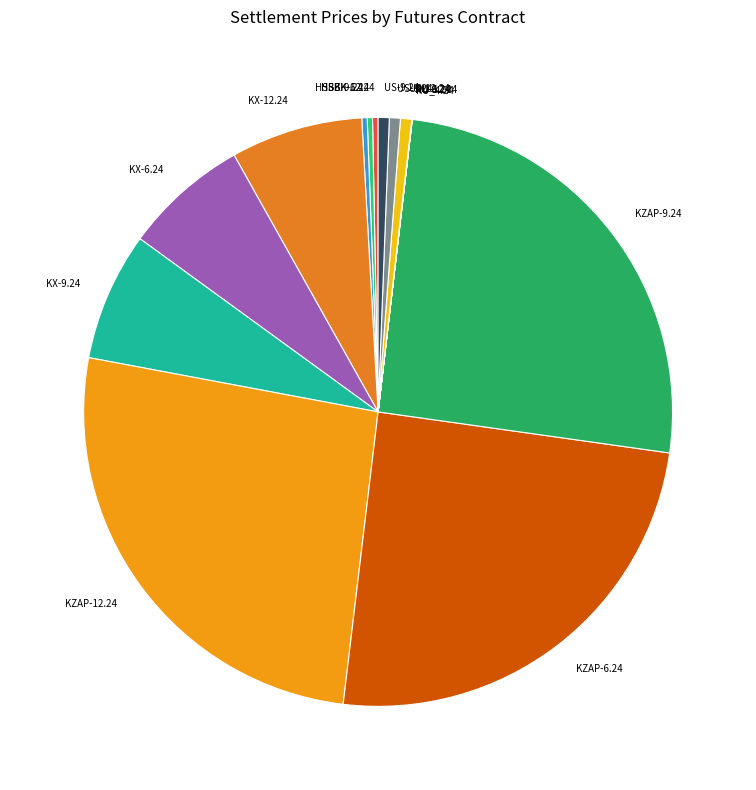

The HSBK-9.24 slice represents 6% of the pie. True or false?

False